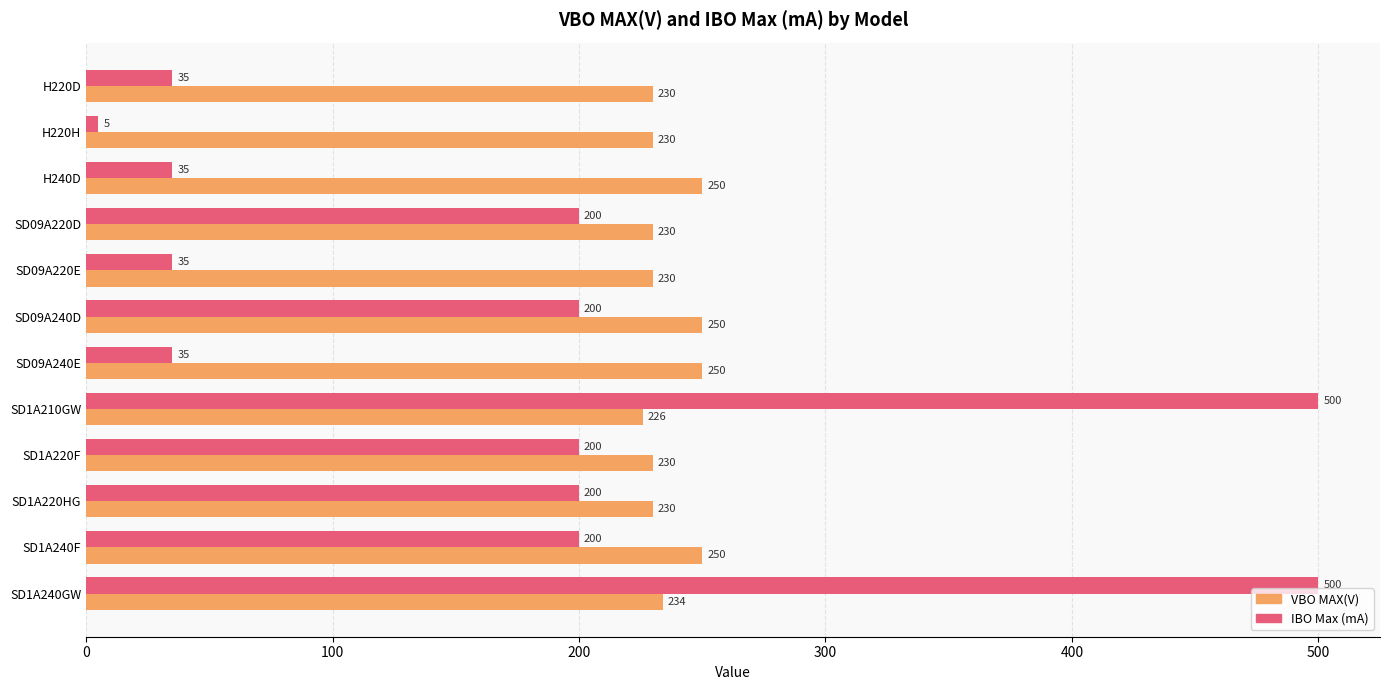

What are all the series names shown in the legend?

VBO MAX(V), IBO Max (mA)